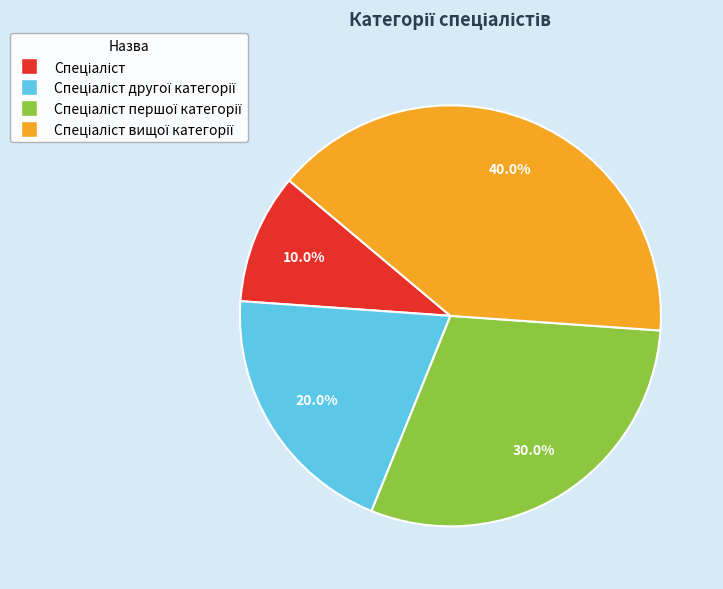

Is there a majority slice in this chart?

No